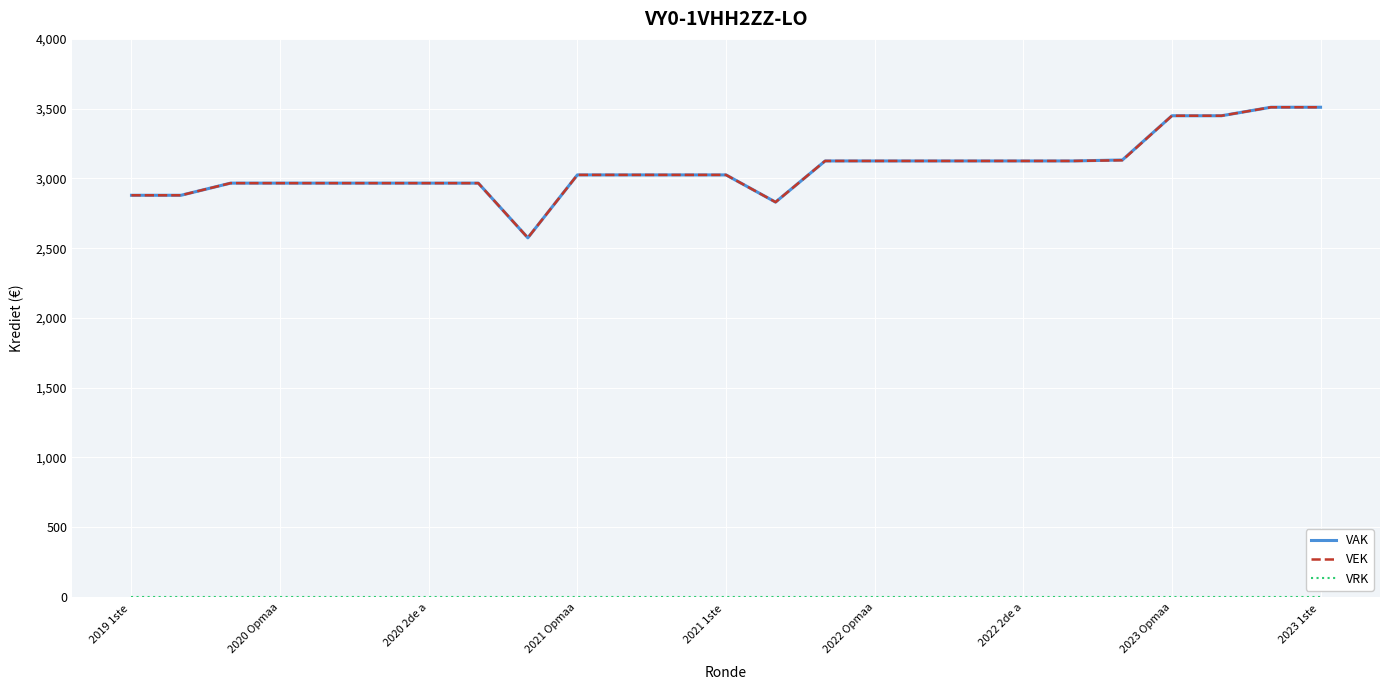

Does the chart display data point markers on the line(s)?

No